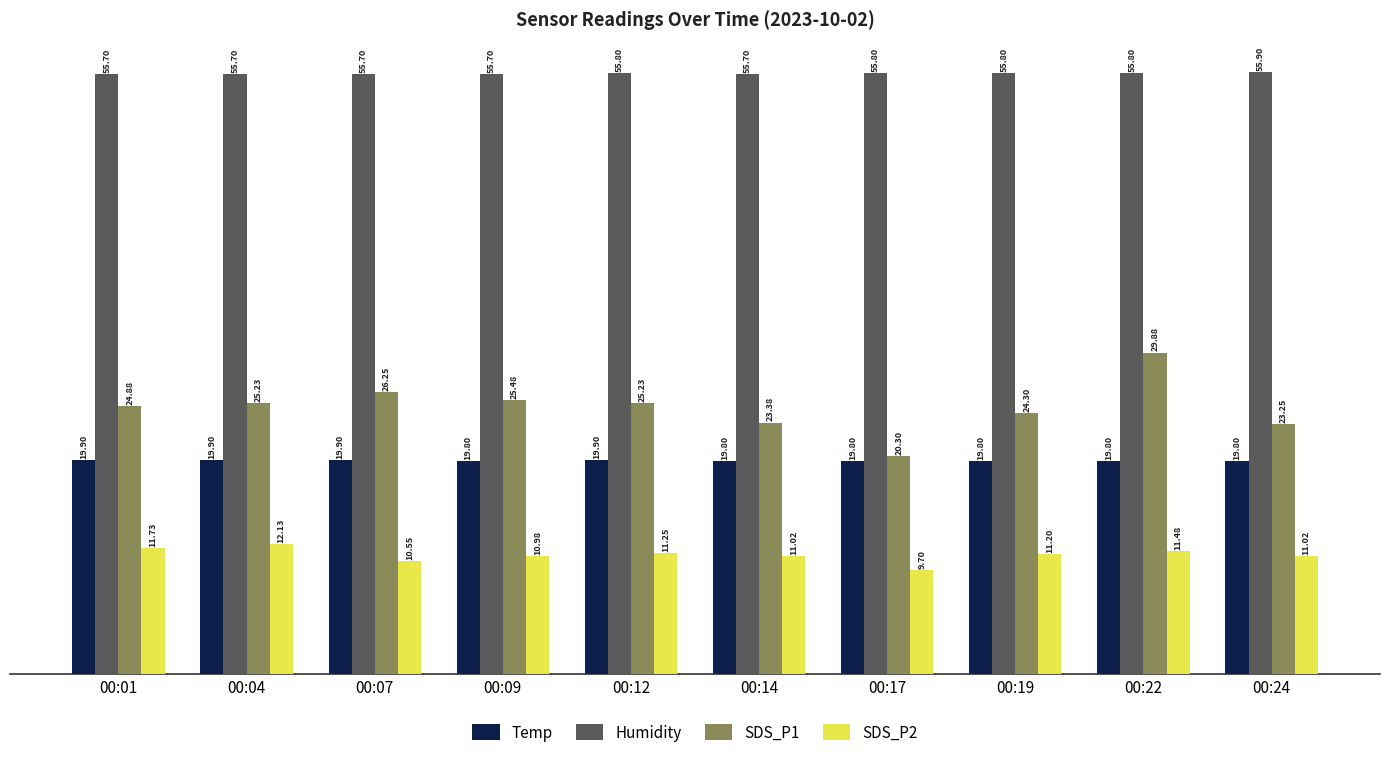

Which series changed the most between 00:09 and 00:24?

SDS_P1